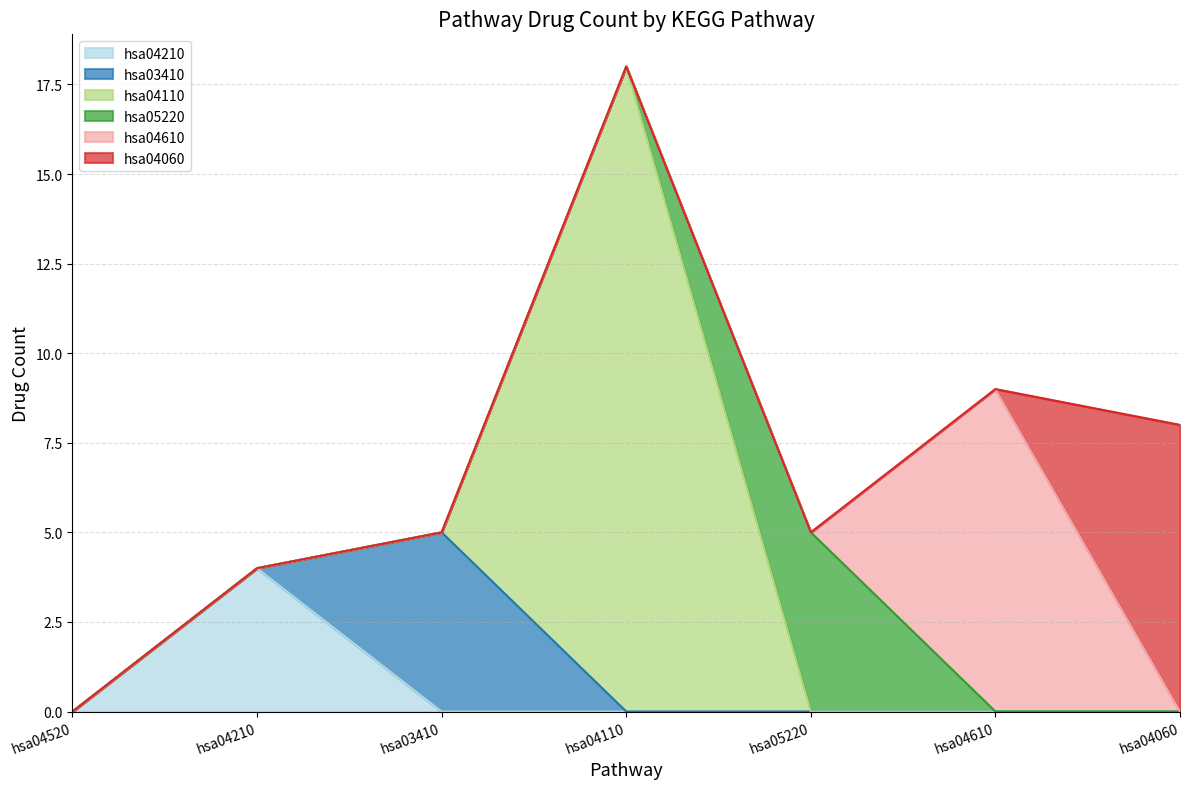

What is the total value across all series at hsa04520?

0